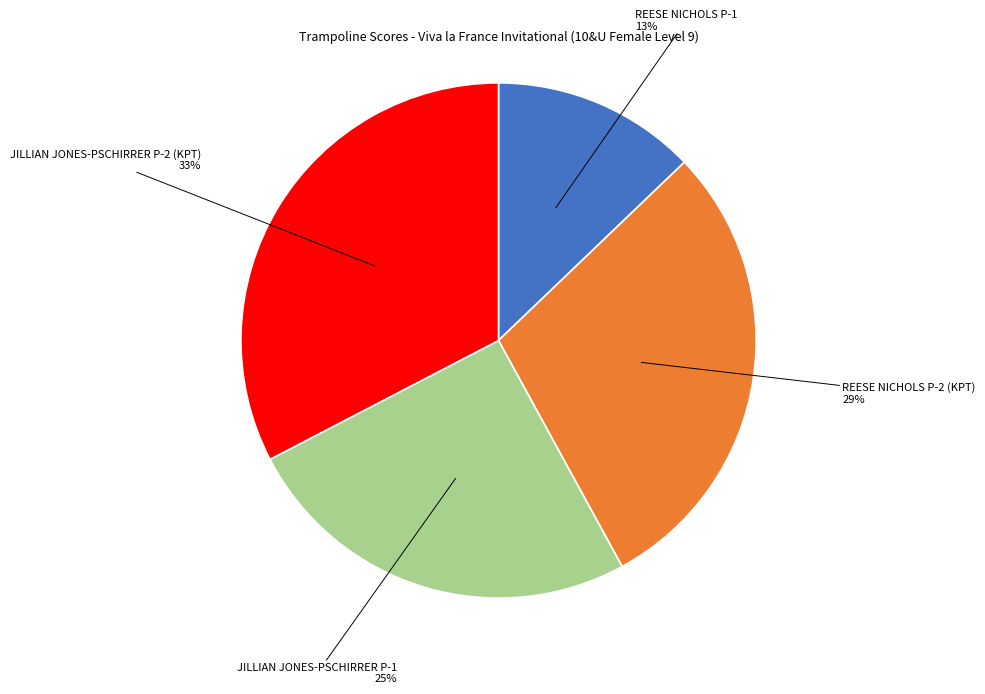

Is the sum of REESE NICHOLS P-2 (KPT) and REESE NICHOLS P-1 greater than half?

No